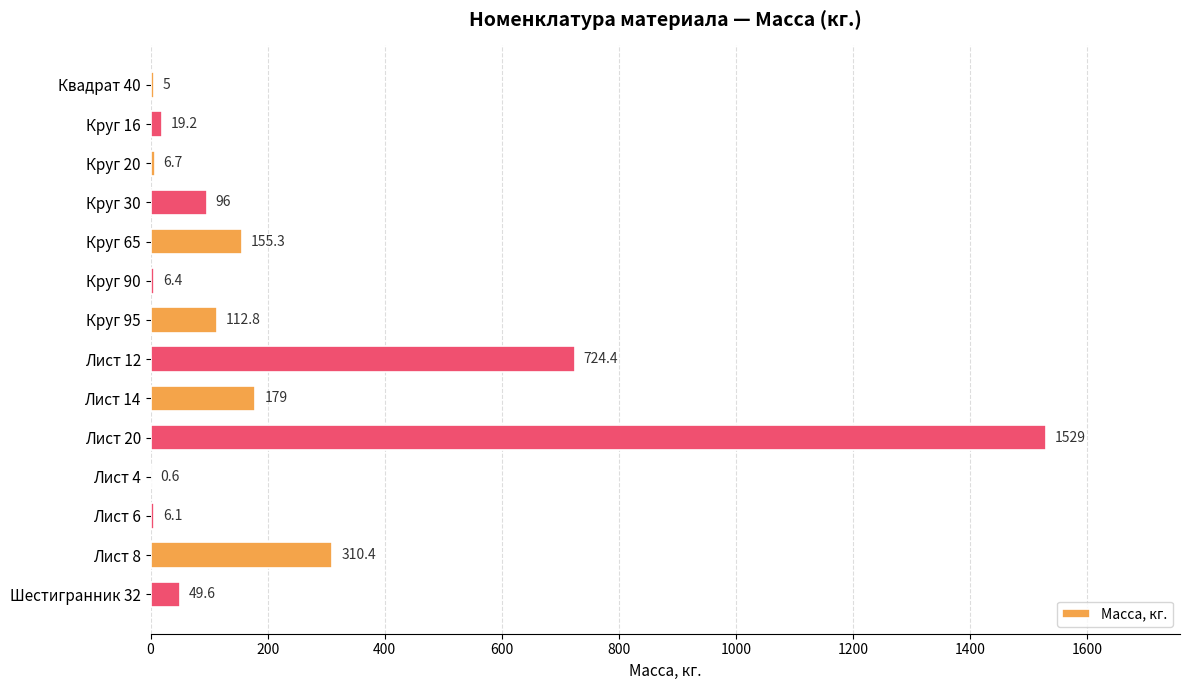

Are the bars horizontal?

Yes